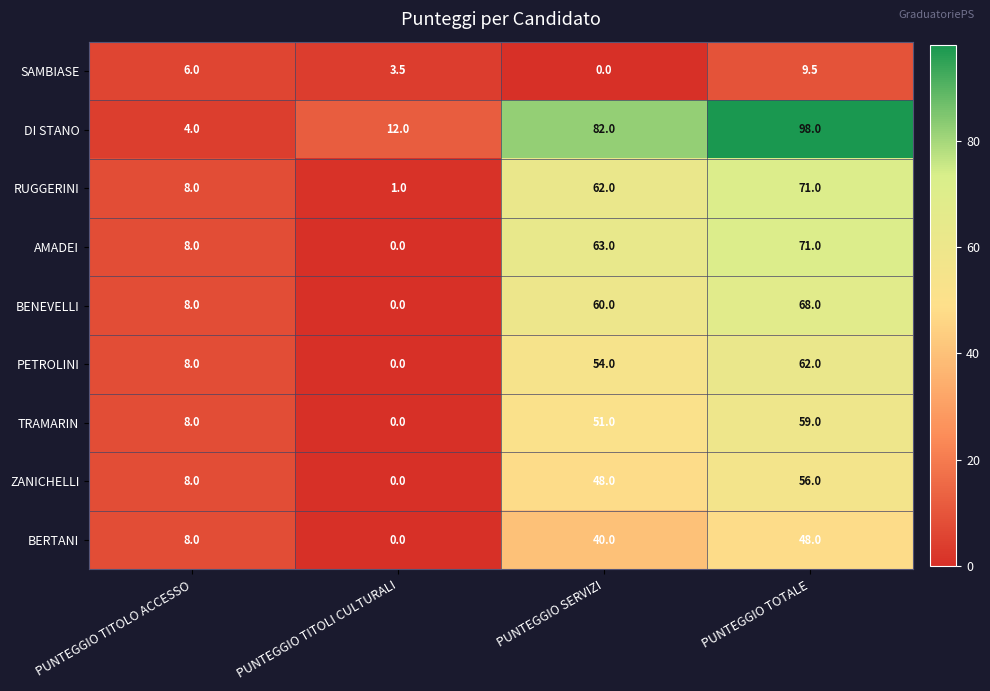

What is the difference between the second highest and minimum values in the AMADEI series?

63.0